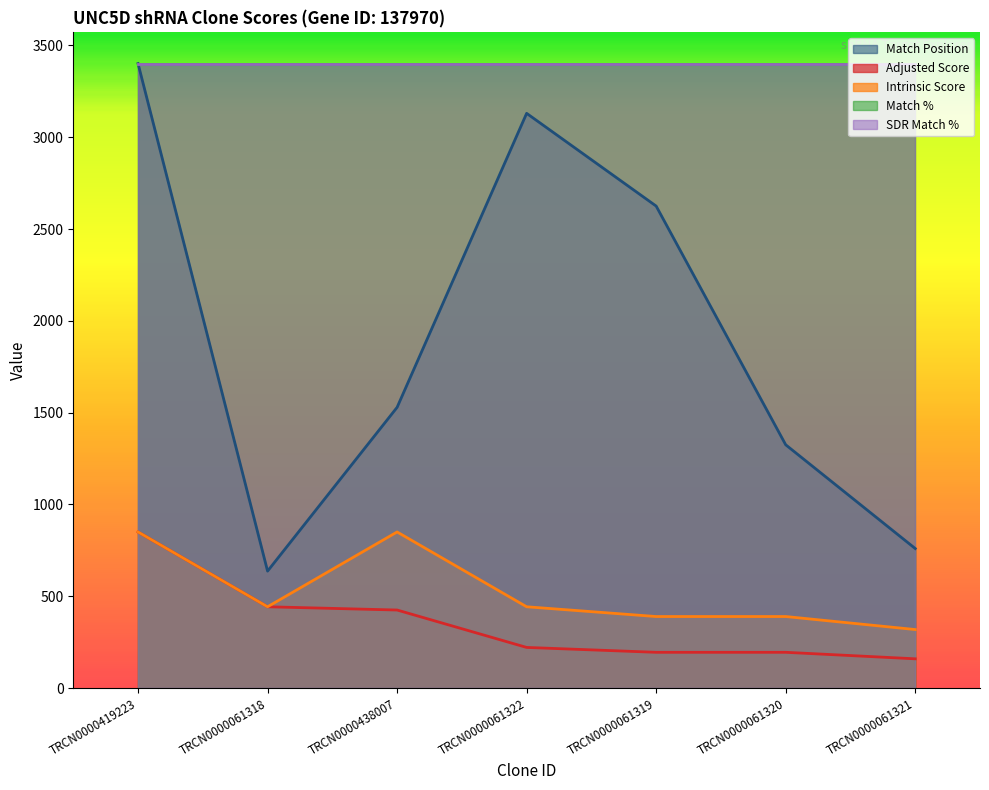

Does the chart have visible grid lines?

No